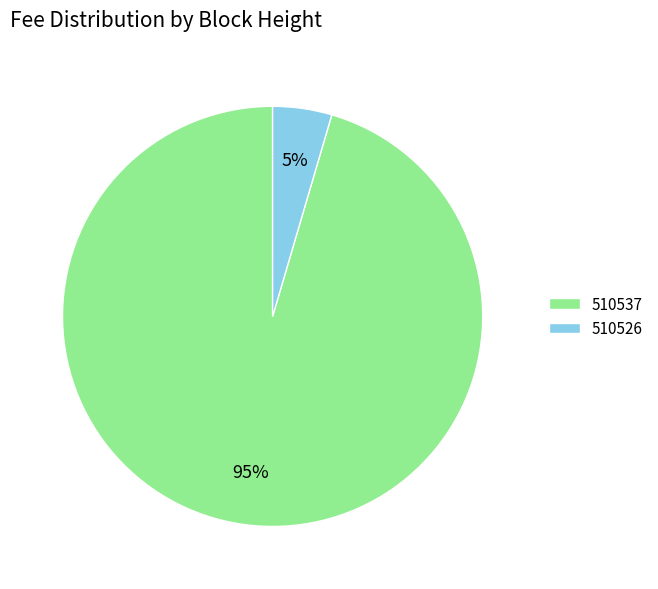

True or false: 510526 accounts for 14% of the total.

False